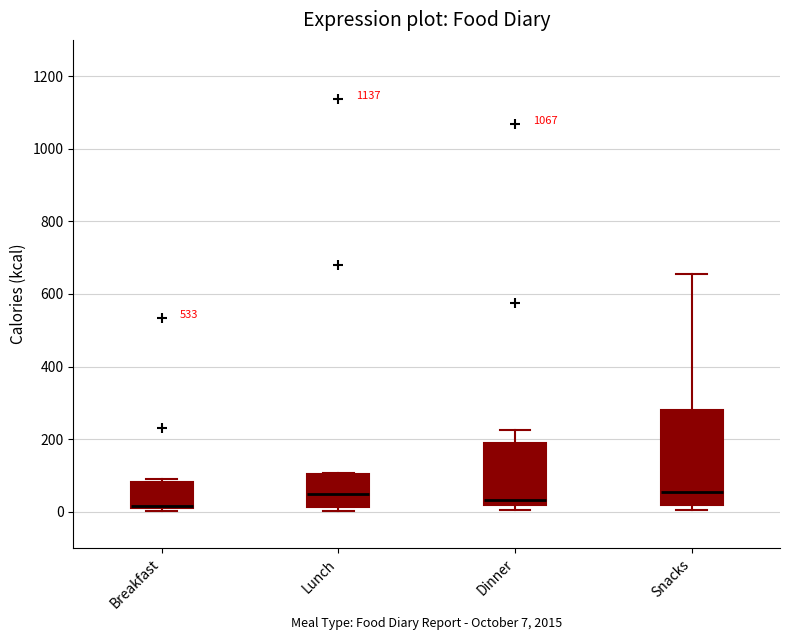

Comparing the boxes themselves (not the whiskers), which one is the tallest?

Snacks